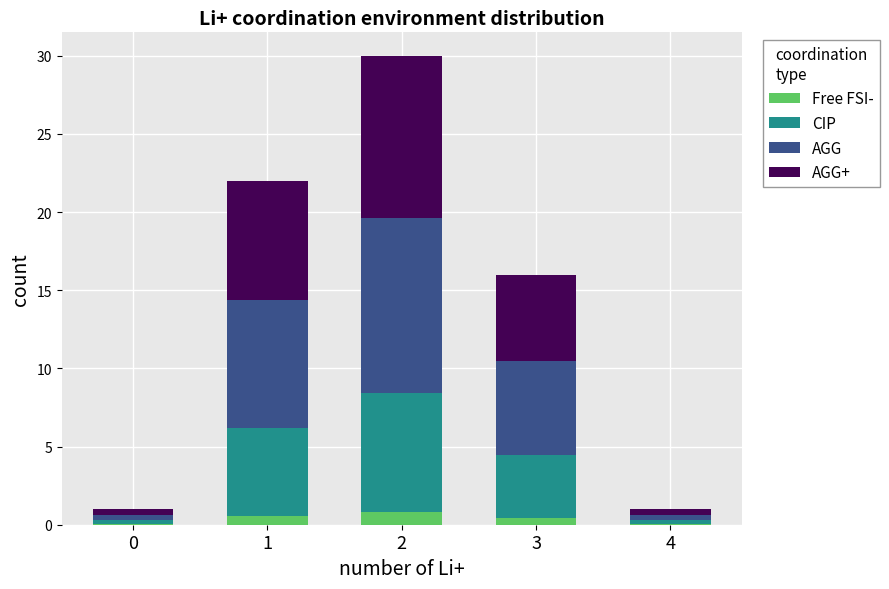

What is the sum of all Free FSI- values?

1.9